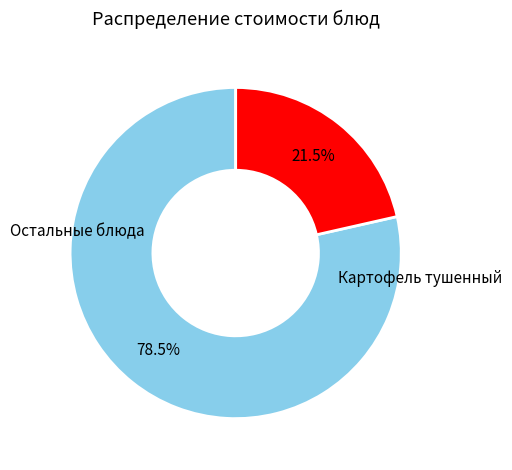

Is there a majority slice in this chart?

Yes